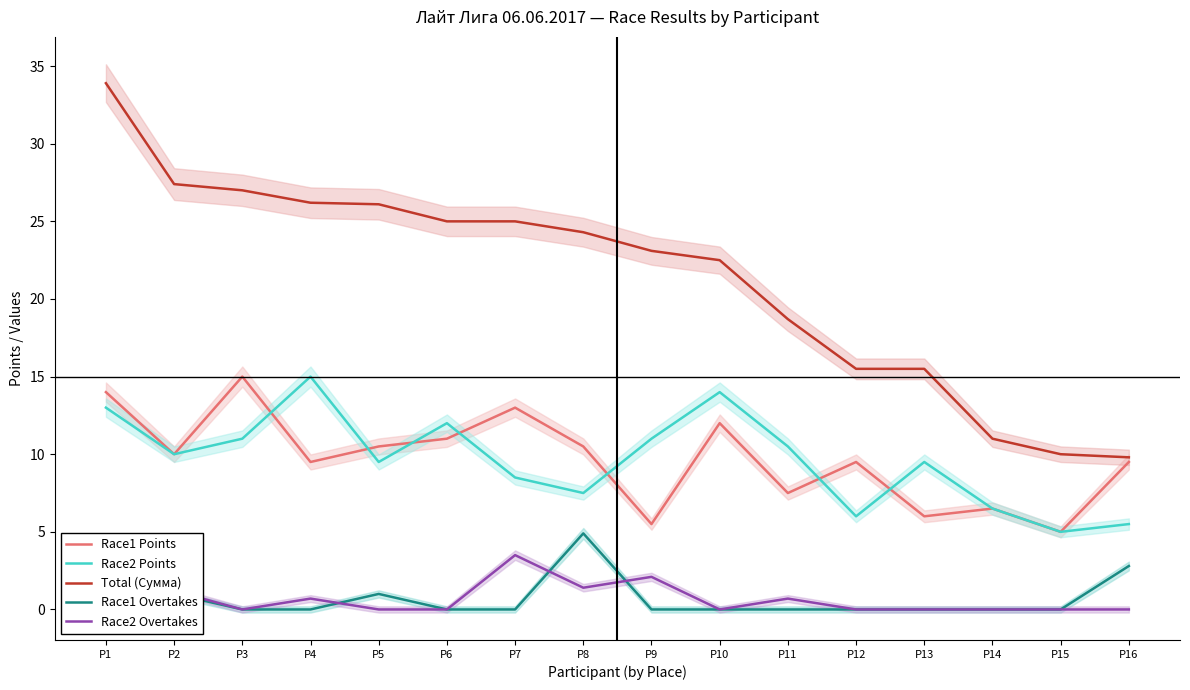

List the labels in order of Total (Сумма) value, largest first.

P1, P2, P3, P4, P5, P6, P7, P8, P9, P10, P11, P12, P13, P14, P15, P16